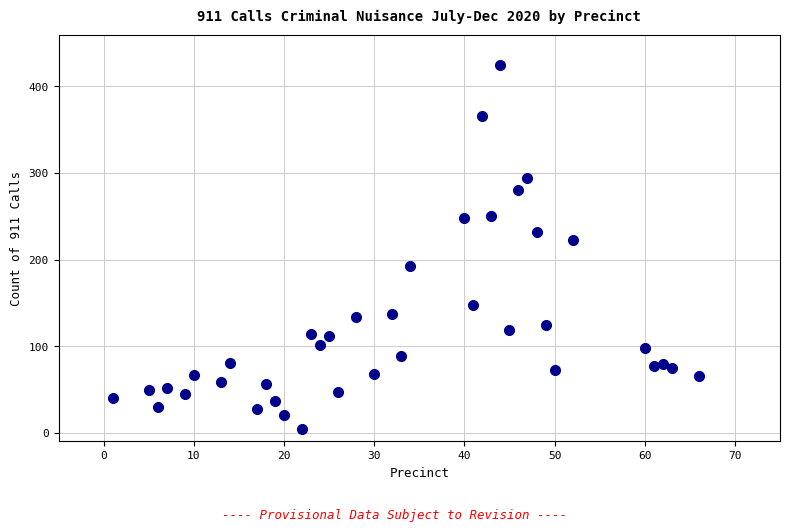

What Y value in the scatter plot is closest to 214?

222